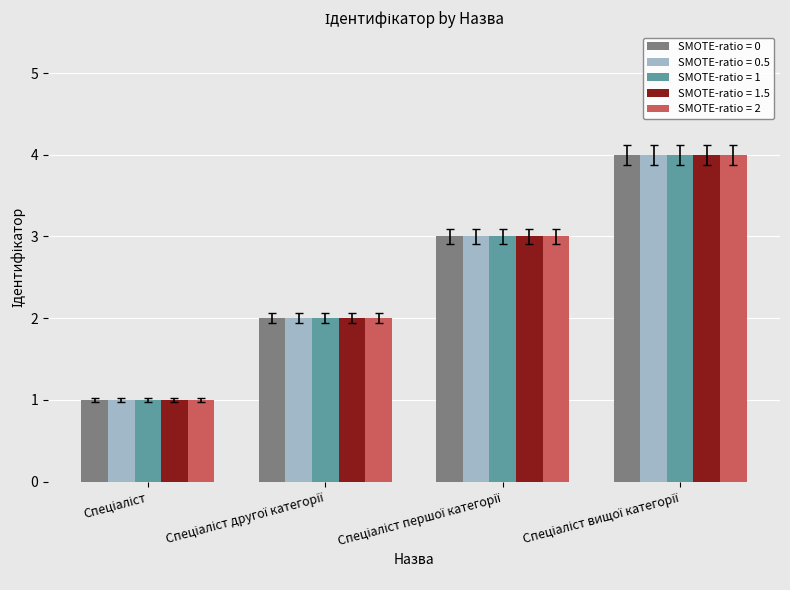

What is the sum of all SMOTE-ratio = 1.5 values?

10